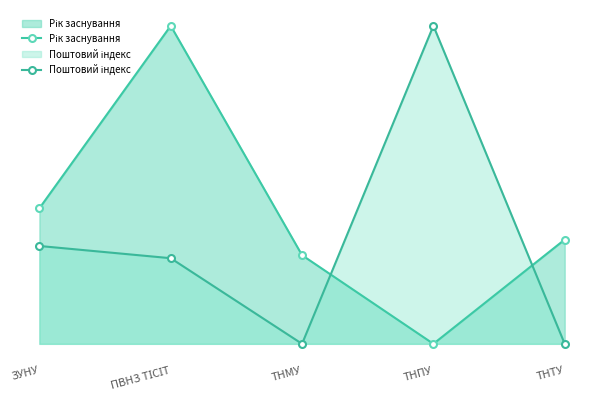

What is the maximum value shown in the chart?

100.0